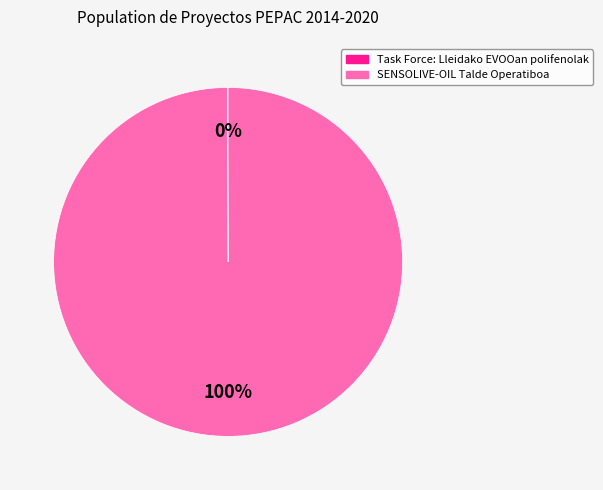

What is the largest slice in the pie chart?

SENSOLIVE-OIL Talde Operatiboa